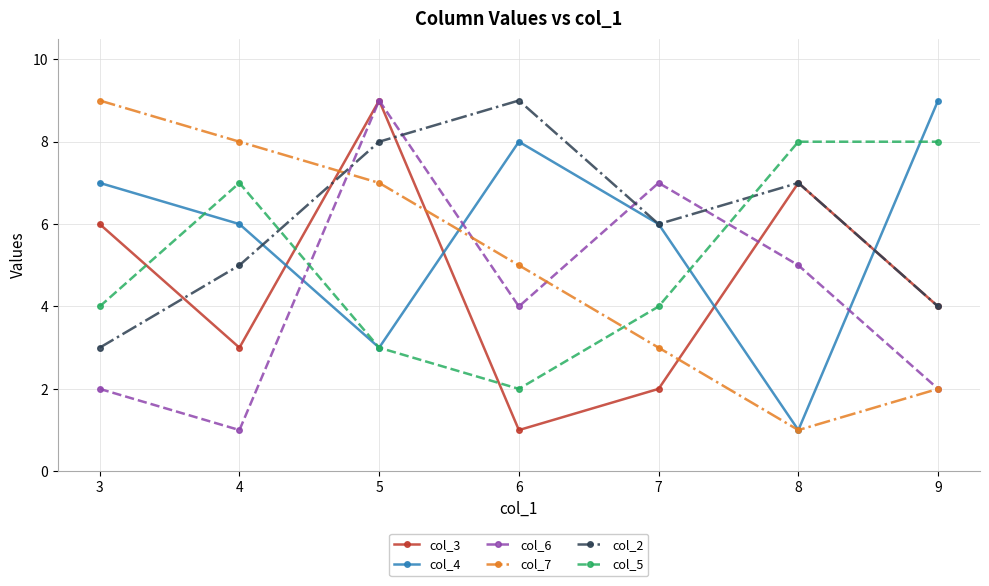

True or false: col_7 has more than 0 points higher than both neighbors.

False